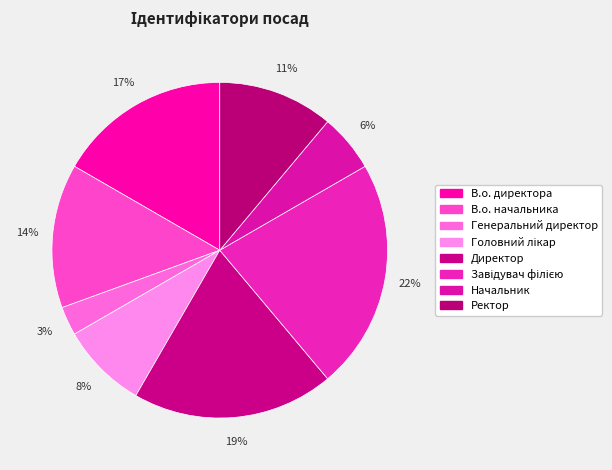

Is there any slice that represents more than half of the pie?

No